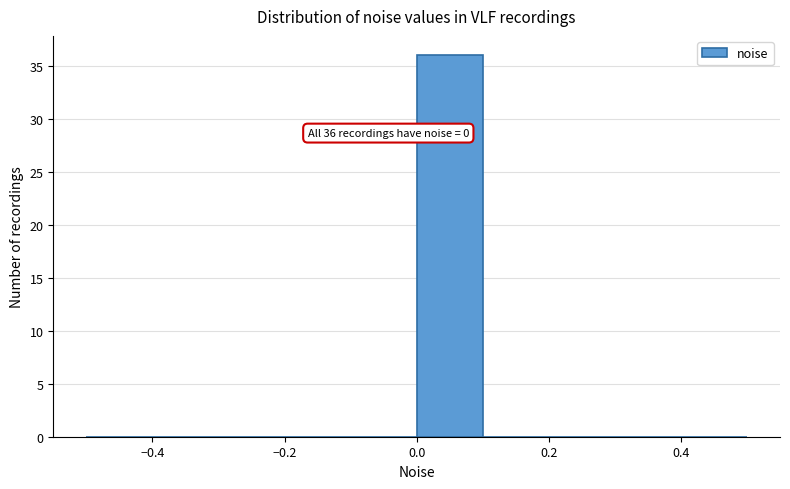

Over which range of the x-axis is the bar tallest?

0.0 to 0.1